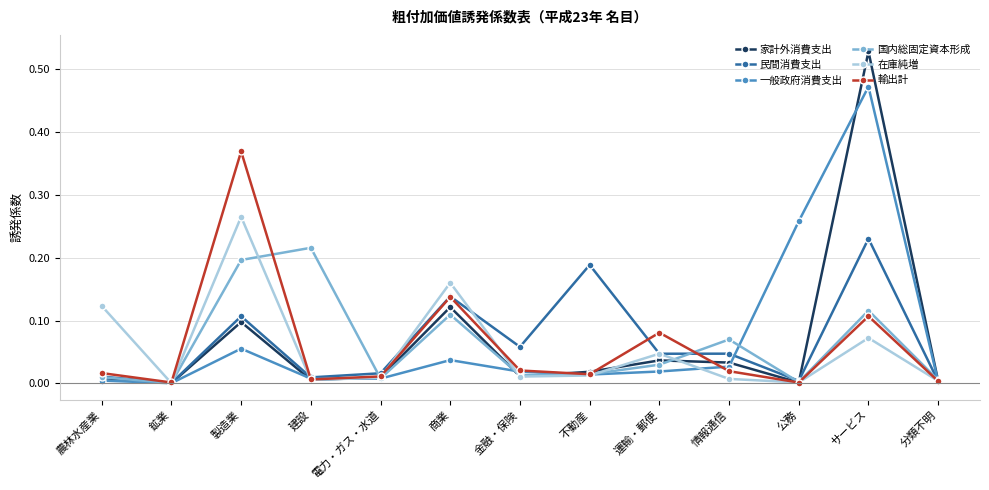

How many distinct data groups are displayed?

6